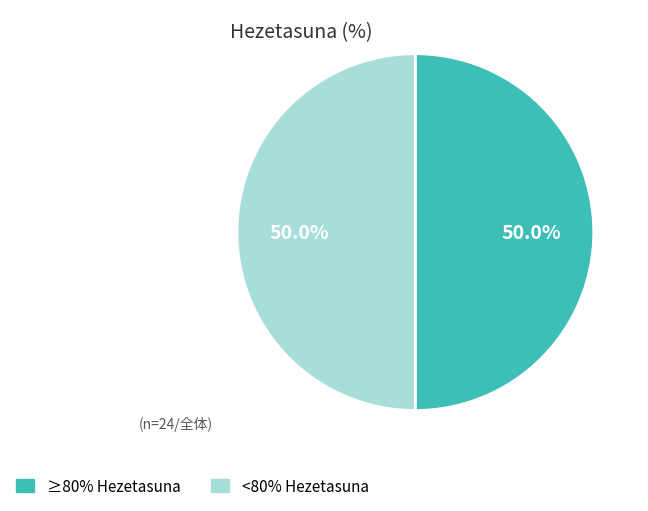

Count the number of slices in the pie.

2